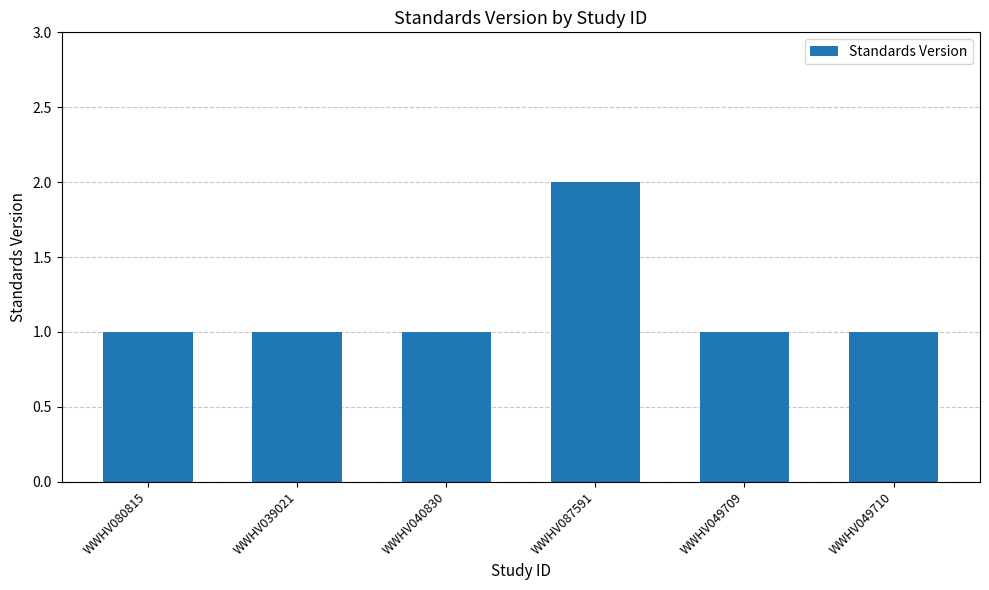

How many bars are there in total?

6